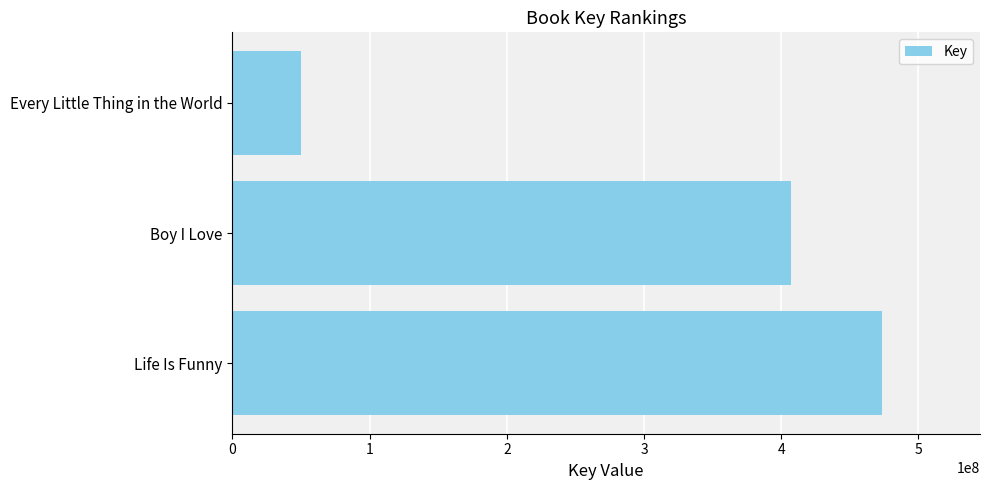

List the labels in order of value, smallest first.

Every Little Thing in the World, Boy I Love, Life Is Funny